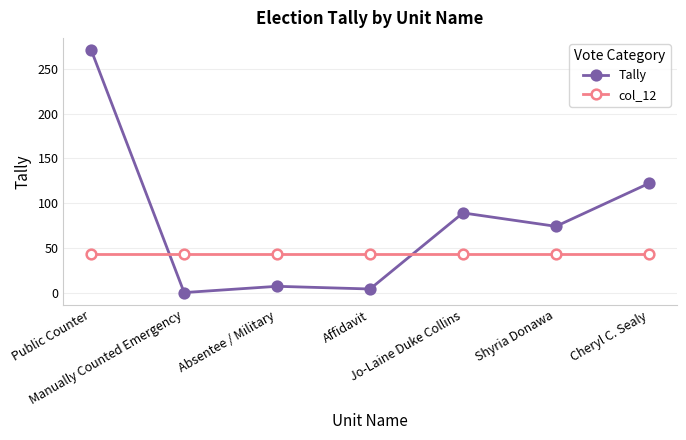

What is the sum of the Tally values at Jo-Laine Duke Collins and Affidavit?

93